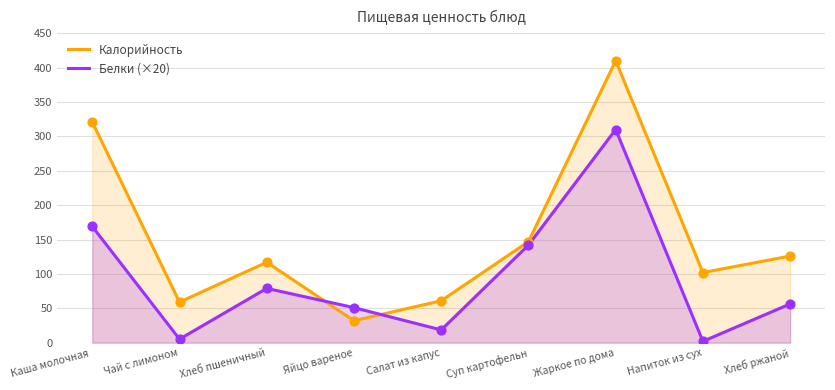

What are all the series names shown in the legend?

Калорийность, Белки (×20)